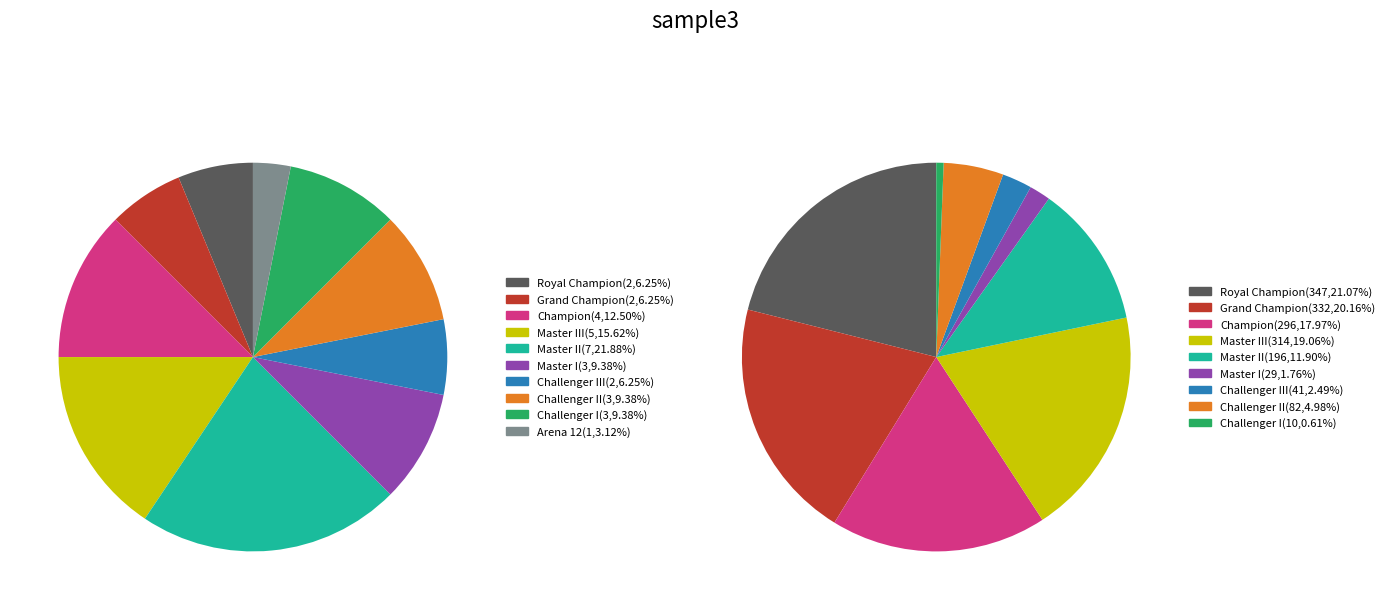

To the nearest percent, what portion does Master I represent?

9%